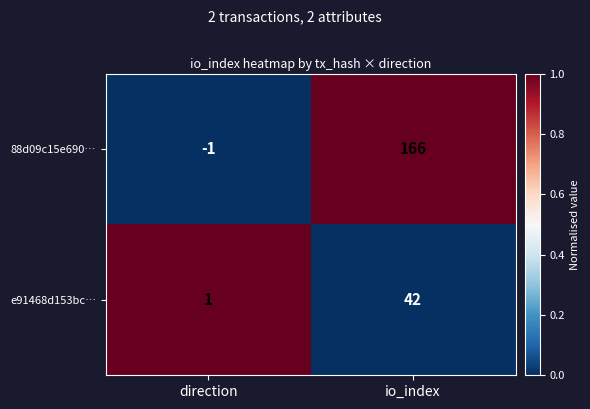

What is the sum of all 88d09c15e690… values?

165